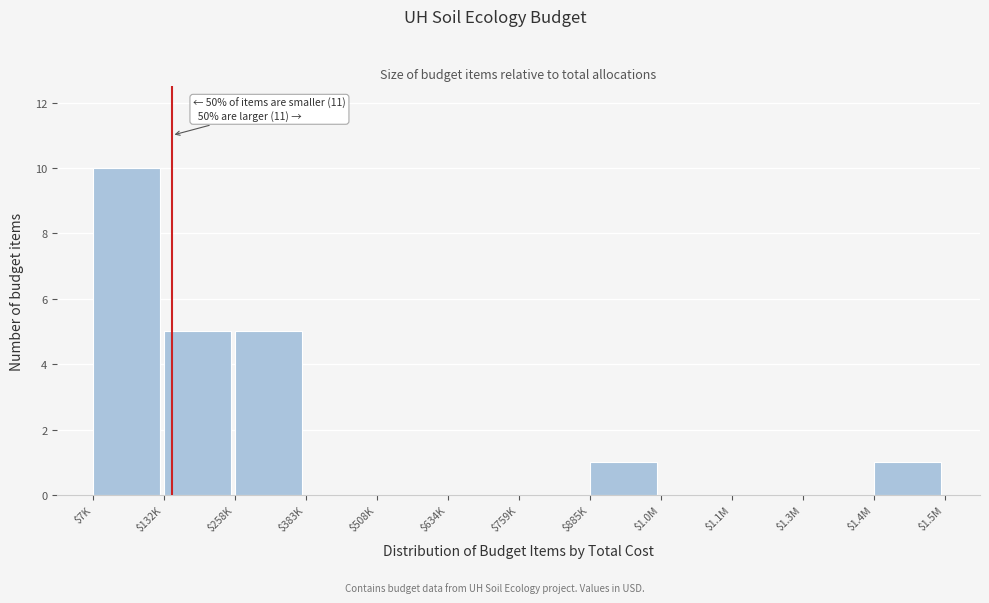

What is the maximum value shown in the chart?

10